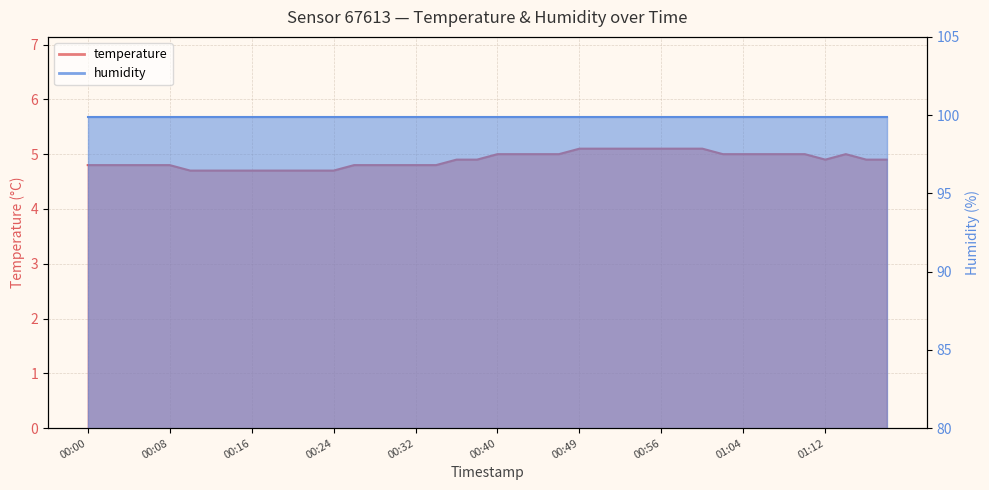

The value at 00:46 is 8.2. True or false?

False